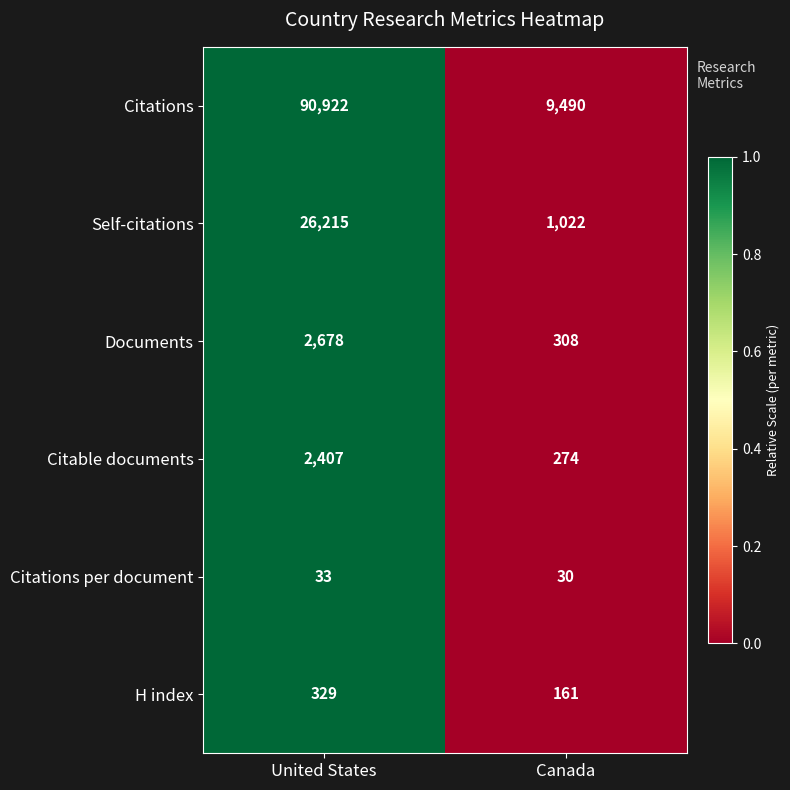

Where is Citations per document nearest to the value 31?

Canada